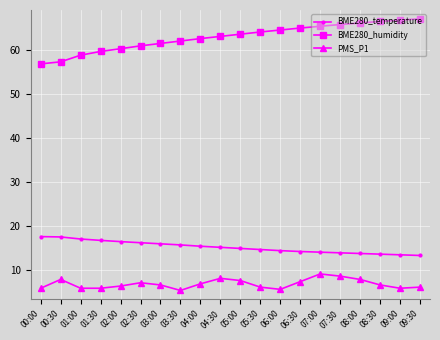

Is the value of BME280_humidity at 03:30 greater than the value of PMS_P1 at 01:00?

Yes